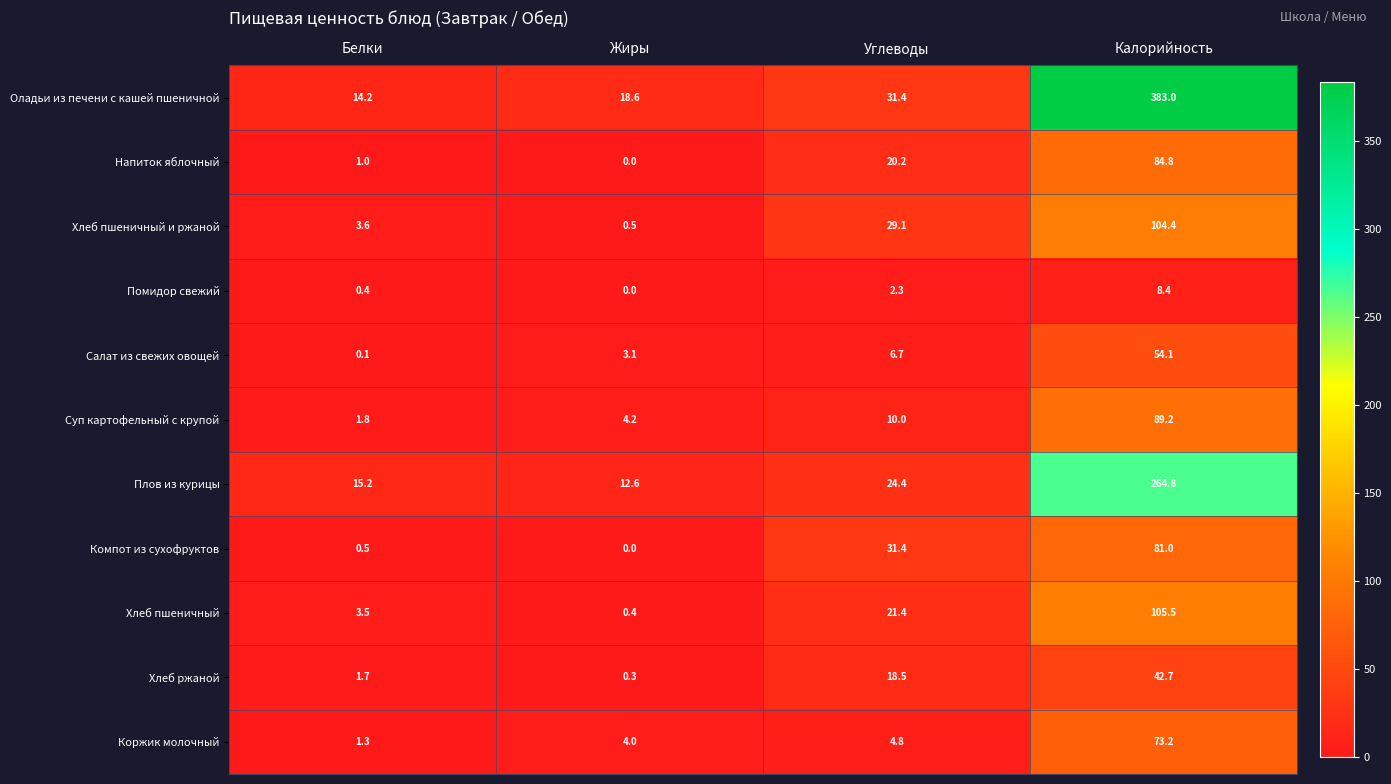

Where is Компот из сухофруктов nearest to the value 40?

Углеводы